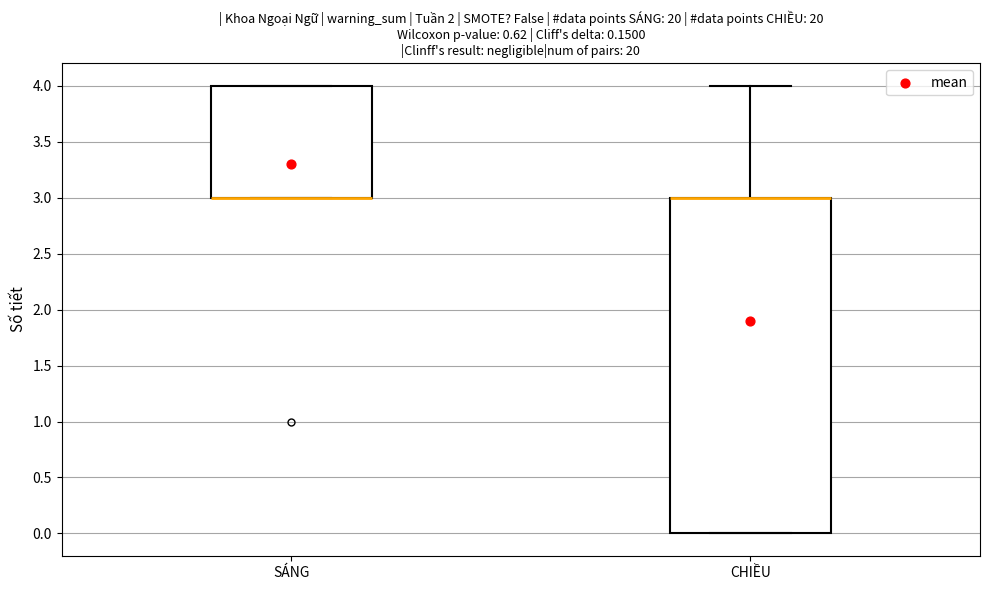

Reading left to right, read every box against the y-axis: the position of its median line, the range the box covers, and the ends of its whiskers. The values are not printed on the chart, so give them approximately, as read against the axis.

SÁNG: median 3 (drawn on the box's lower edge), box 3 to 4, whiskers 3 to 4
CHIỀU: median 3 (drawn on the box's upper edge), box 0 to 3, whiskers 0 to 4